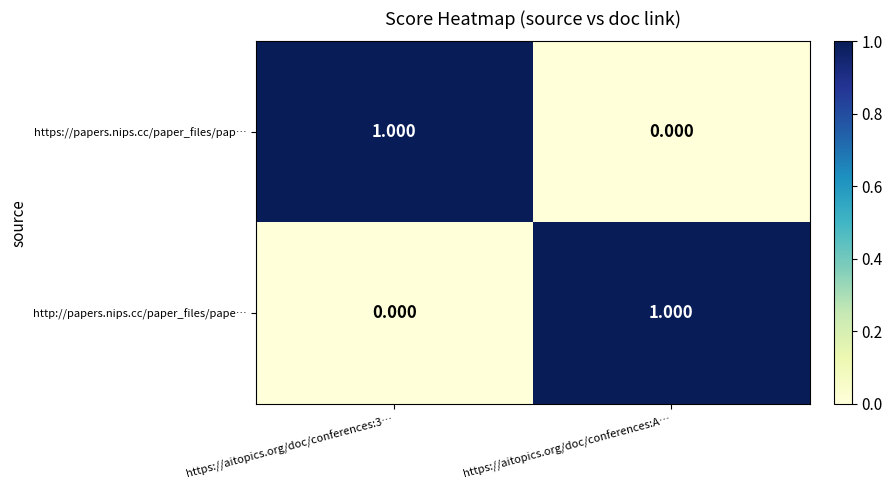

At https://aitopics.org/doc/conferences:3…, list the series in order from smallest to largest.

http://papers.nips.cc/paper_files/pape…, https://papers.nips.cc/paper_files/pap…